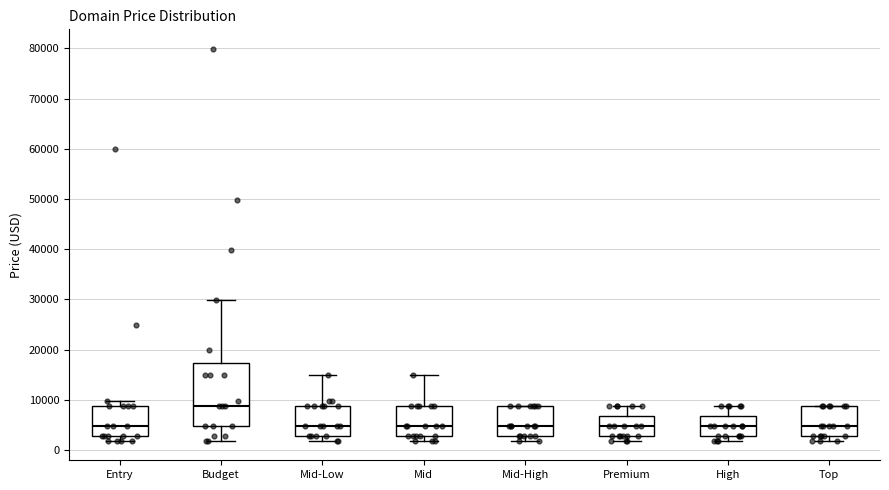

Reading left to right, read every box against the y-axis: the position of its median line, the range the box covers, and the ends of its whiskers. The values are not printed on the chart, so give them approximately, as read against the axis.

Entry: median 5000, box 3000 to 9000, whiskers 2000 to 10000
Budget: median 9000, box 5000 to 17000, whiskers 2000 to 30000
Mid-Low: median 5000, box 3000 to 9000, whiskers 2000 to 15000
Mid: median 5000, box 3000 to 9000, whiskers 2000 to 15000
Mid-High: median 5000, box 3000 to 9000, whiskers 2000 to 9000
Premium: median 5000, box 3000 to 7000, whiskers 2000 to 9000
High: median 5000, box 3000 to 7000, whiskers 2000 to 9000
Top: median 5000, box 3000 to 9000, whiskers 2000 to 9000